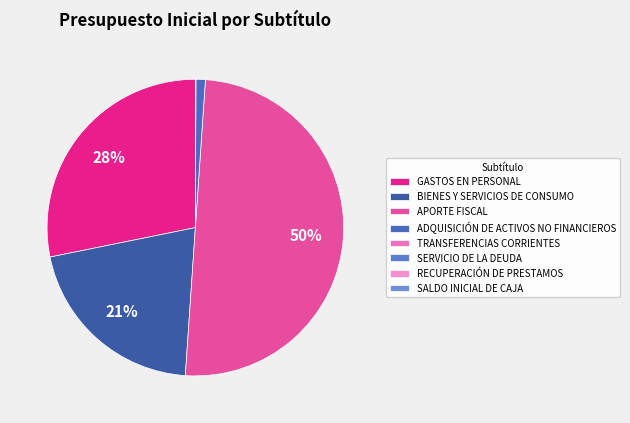

Is it true that APORTE FISCAL is 57% of the pie?

False